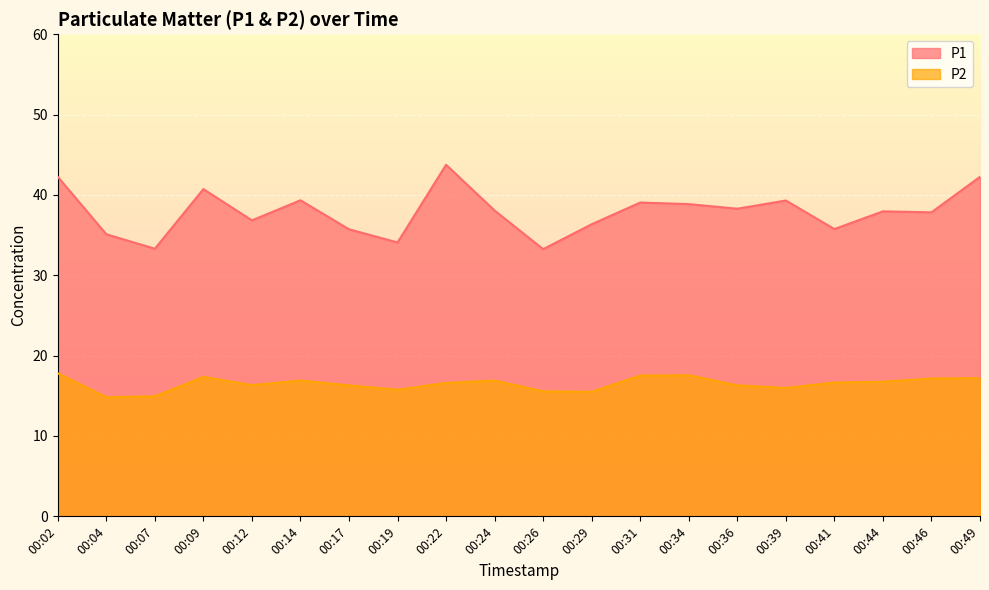

At how many categories does at least one series exceed 24?

20